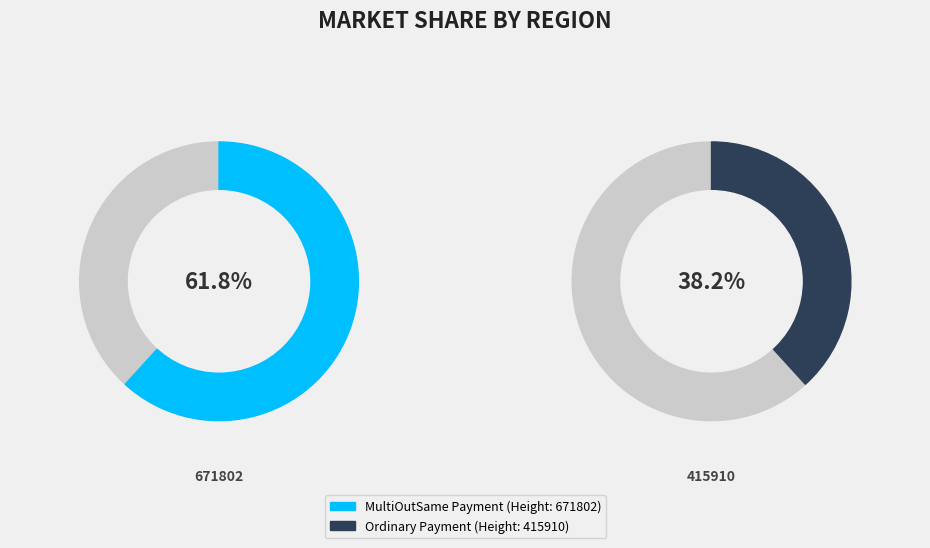

Which slice is the largest?

671802